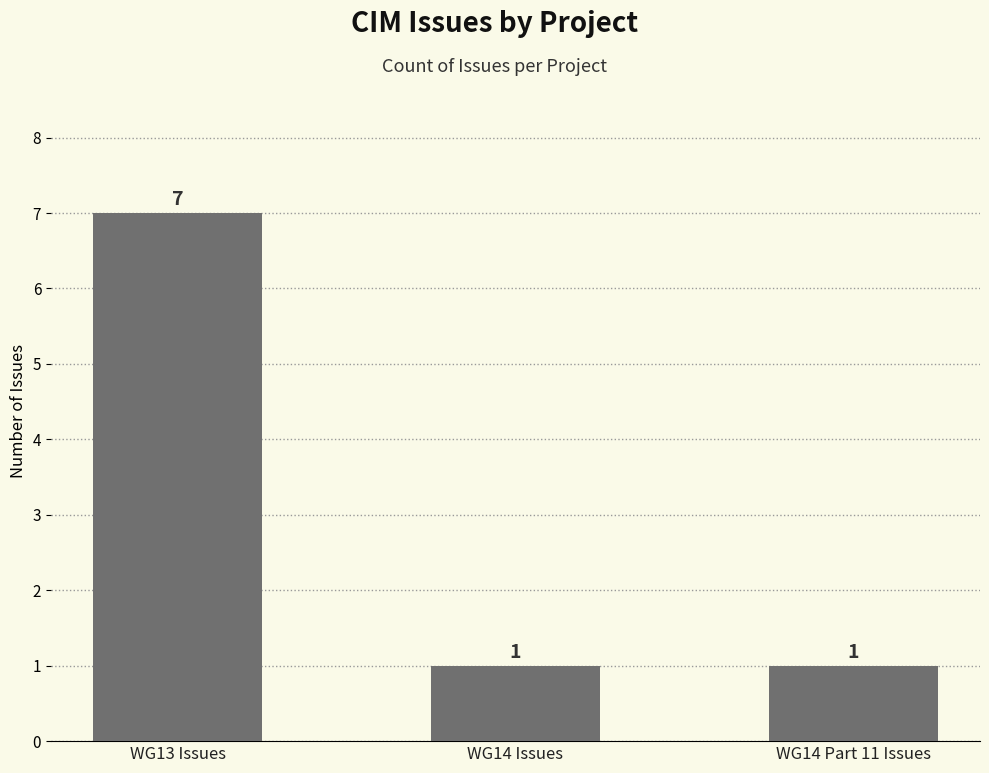

Does the chart contain any negative values?

No